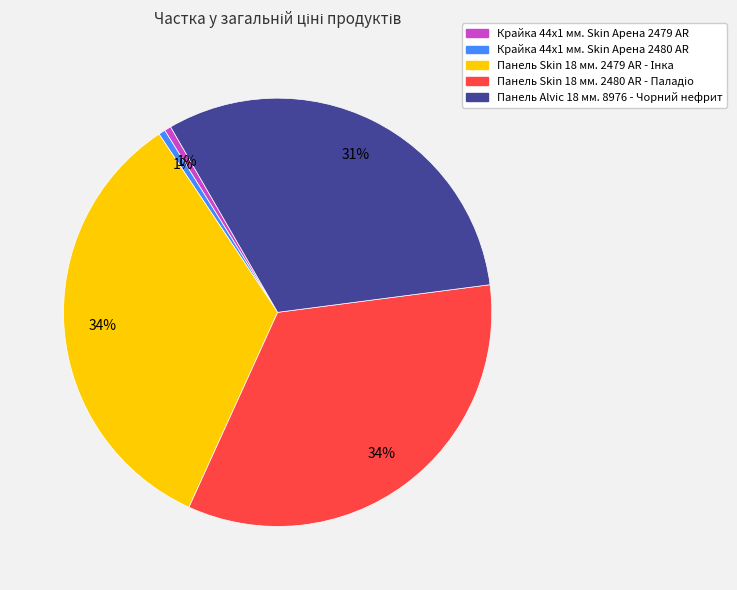

To the nearest percent, what is the average slice percentage?

20%